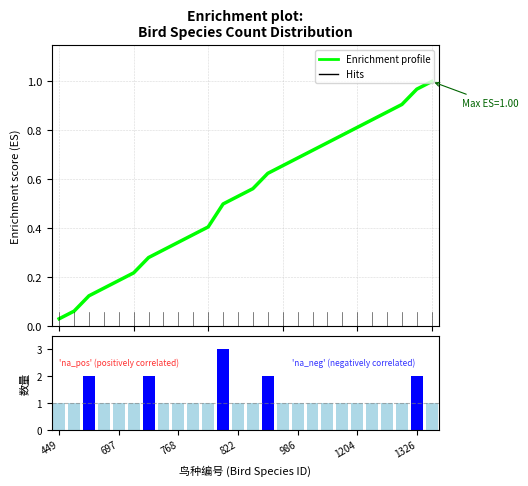

What is the difference between the maximum and minimum values?

2